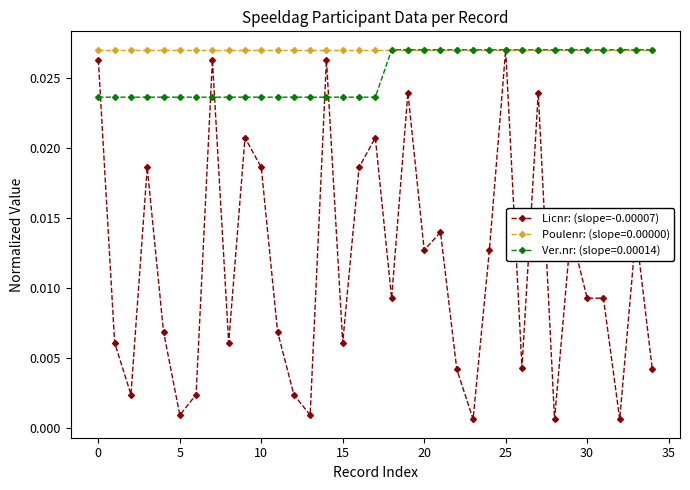

Which series has the largest total across all categories?

Poulenr: (slope=0.00000)